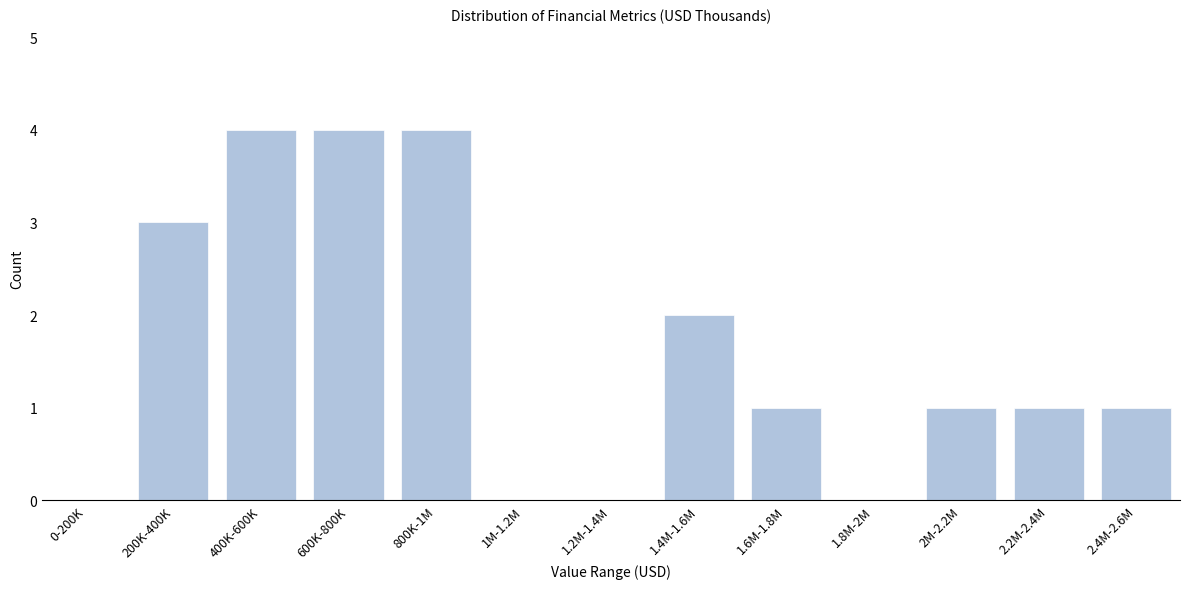

Reading left to right, list all the values displayed in this chart.

0-200K=0	200K-400K=3	400K-600K=4	600K-800K=4	800K-1M=4	1M-1.2M=0	1.2M-1.4M=0	1.4M-1.6M=2	1.6M-1.8M=1	1.8M-2M=0	2M-2.2M=1	2.2M-2.4M=1	2.4M-2.6M=1